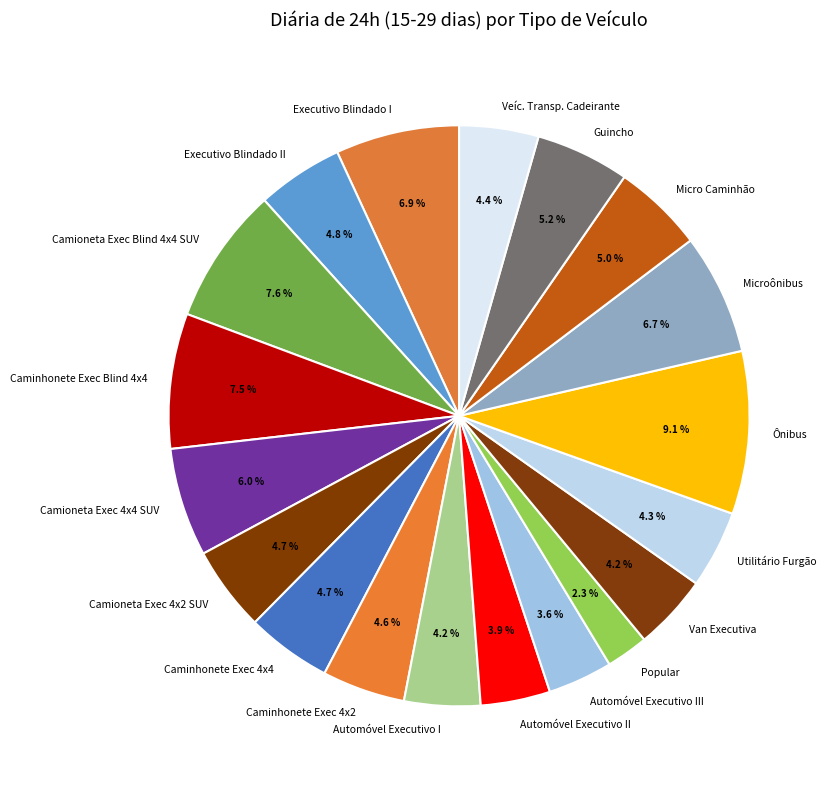

Is it true that Automóvel Executivo III is 18% of the pie?

False